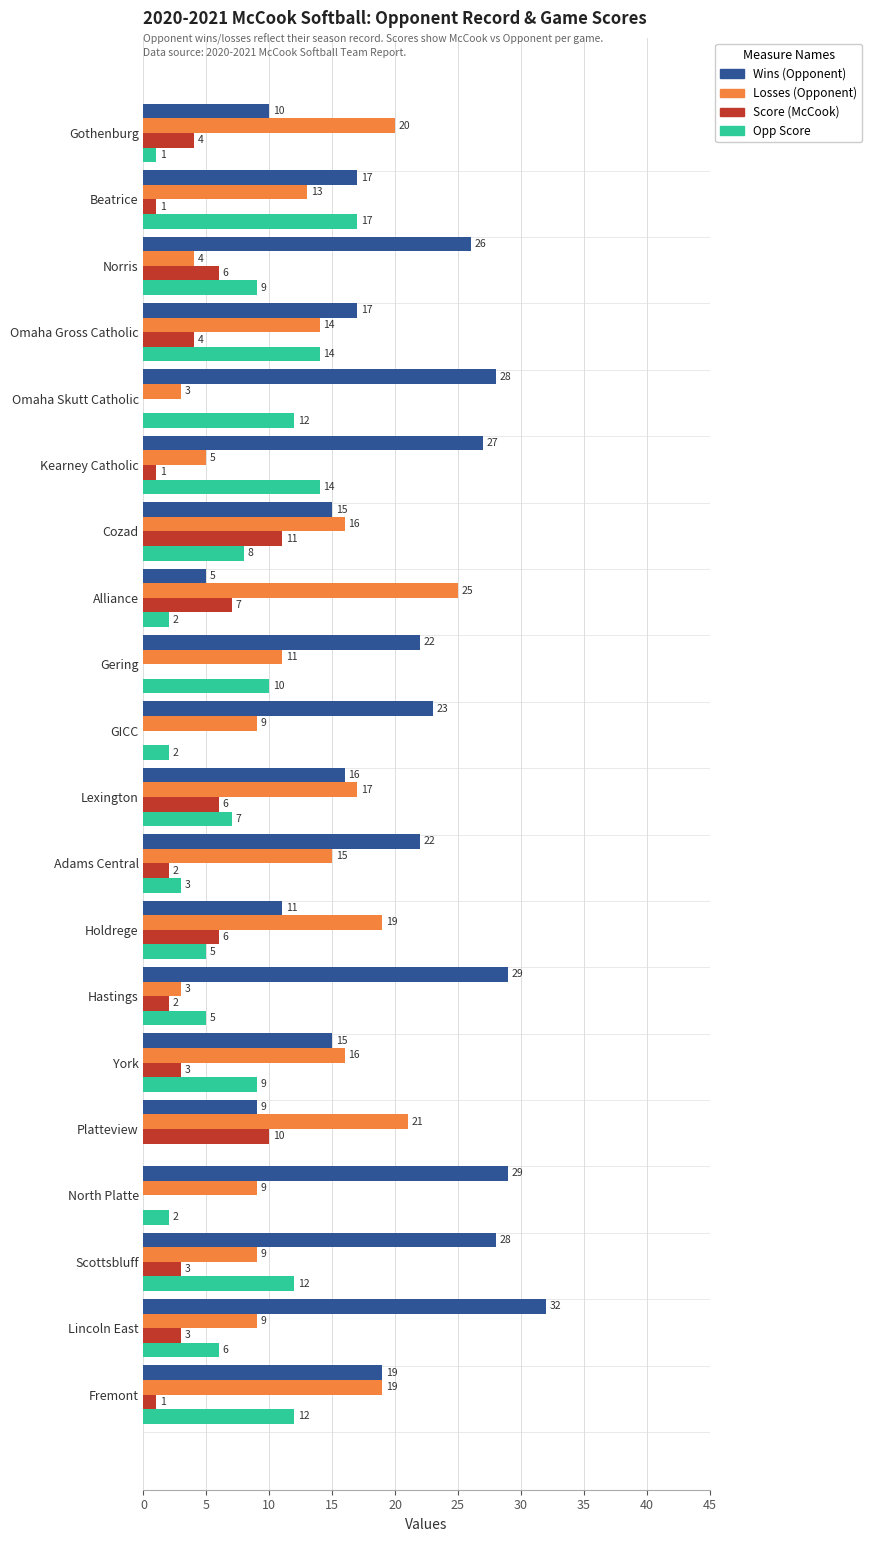

What is the maximum value shown in the chart?

32